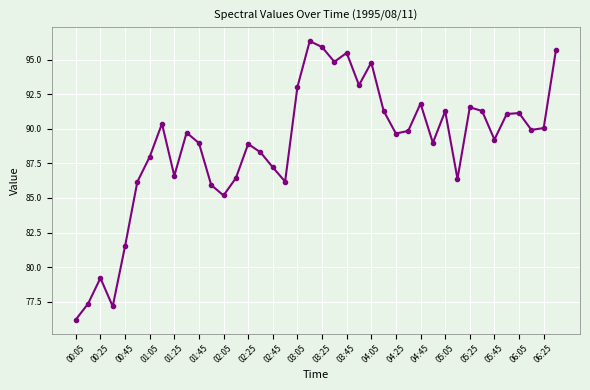

What is the value of the 40th point from the left?

95.7